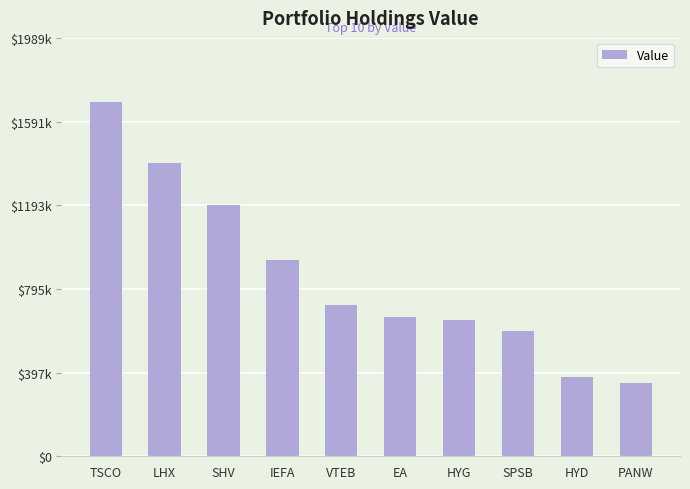

Is it true that the value at EA is 661237?

True